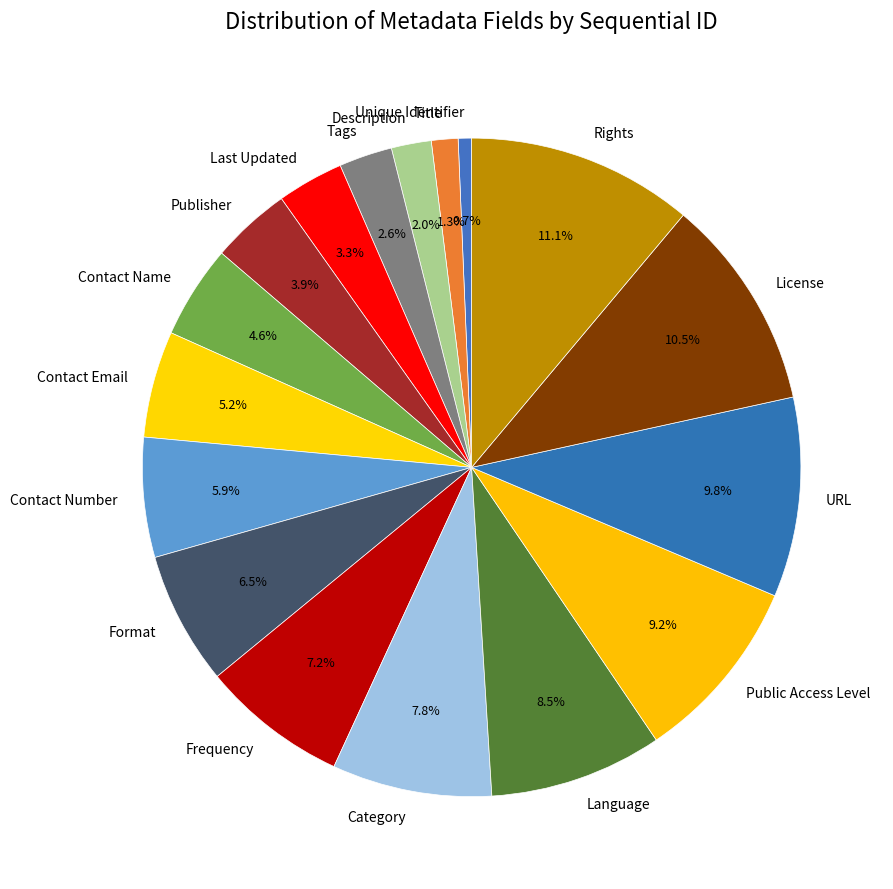

What portion of the pie excludes URL?

90.2%